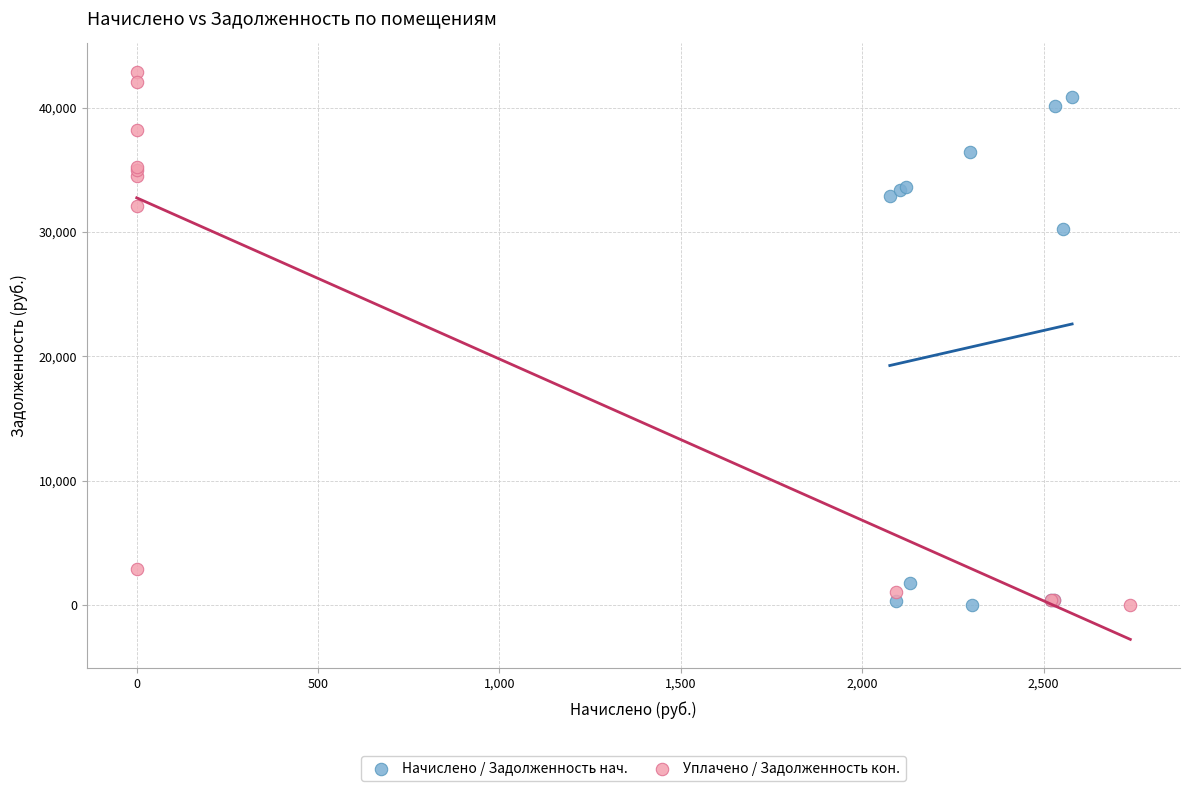

Which series has the largest Y range (max minus min)?

Уплачено / Задолженность кон.